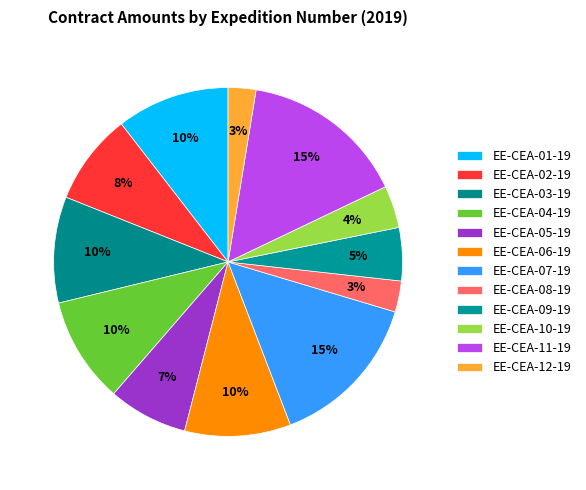

What is the largest slice in the pie chart?

EE-CEA-11-19